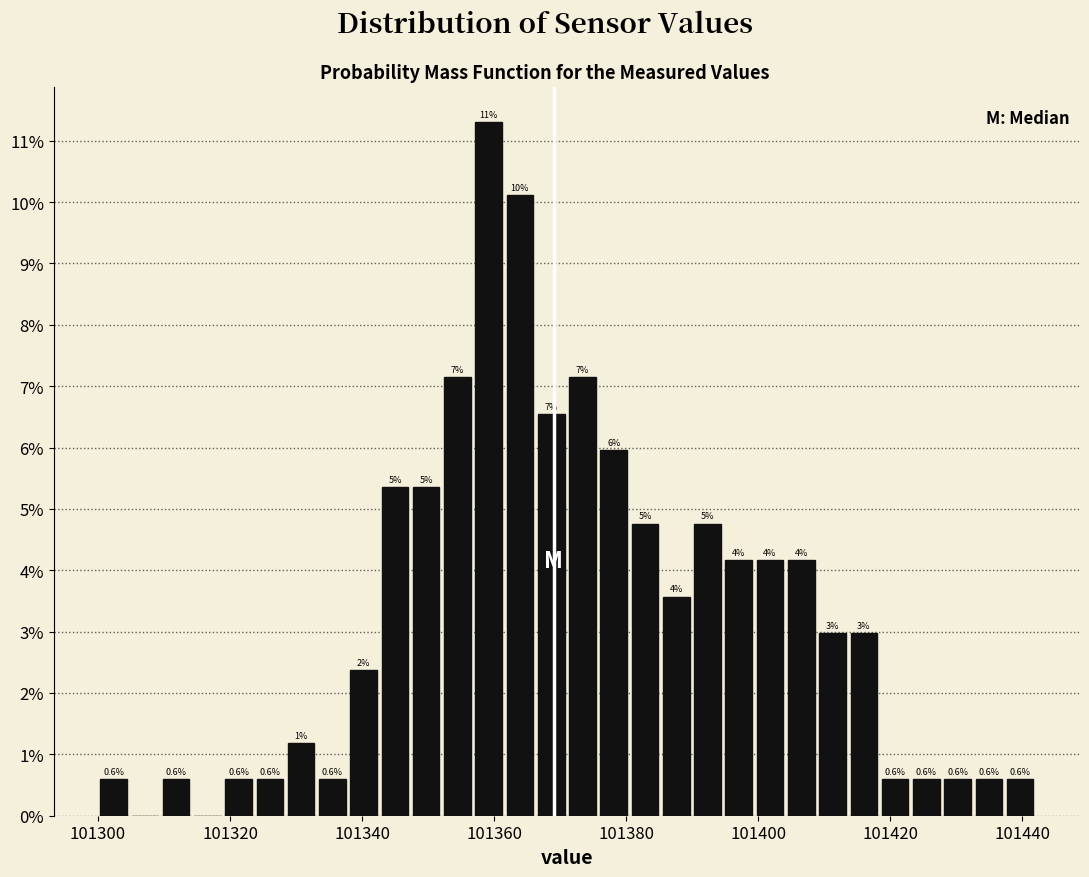

Read against the x-axis, roughly where is the centre of the tallest bar?

101360